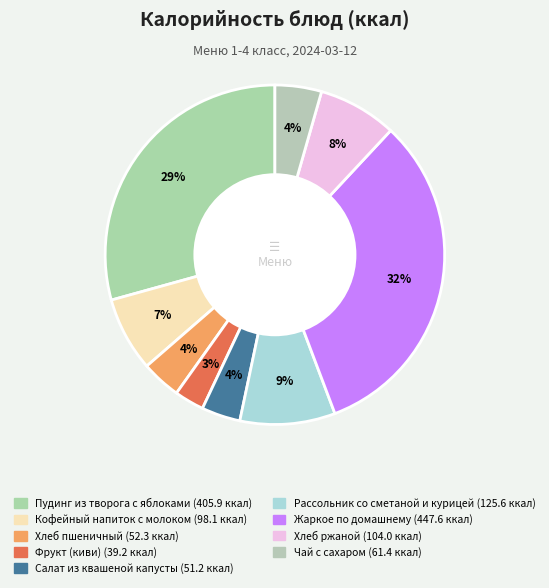

What is the change in value from Жаркое по домашнему to Чай с сахаром?

-386.2